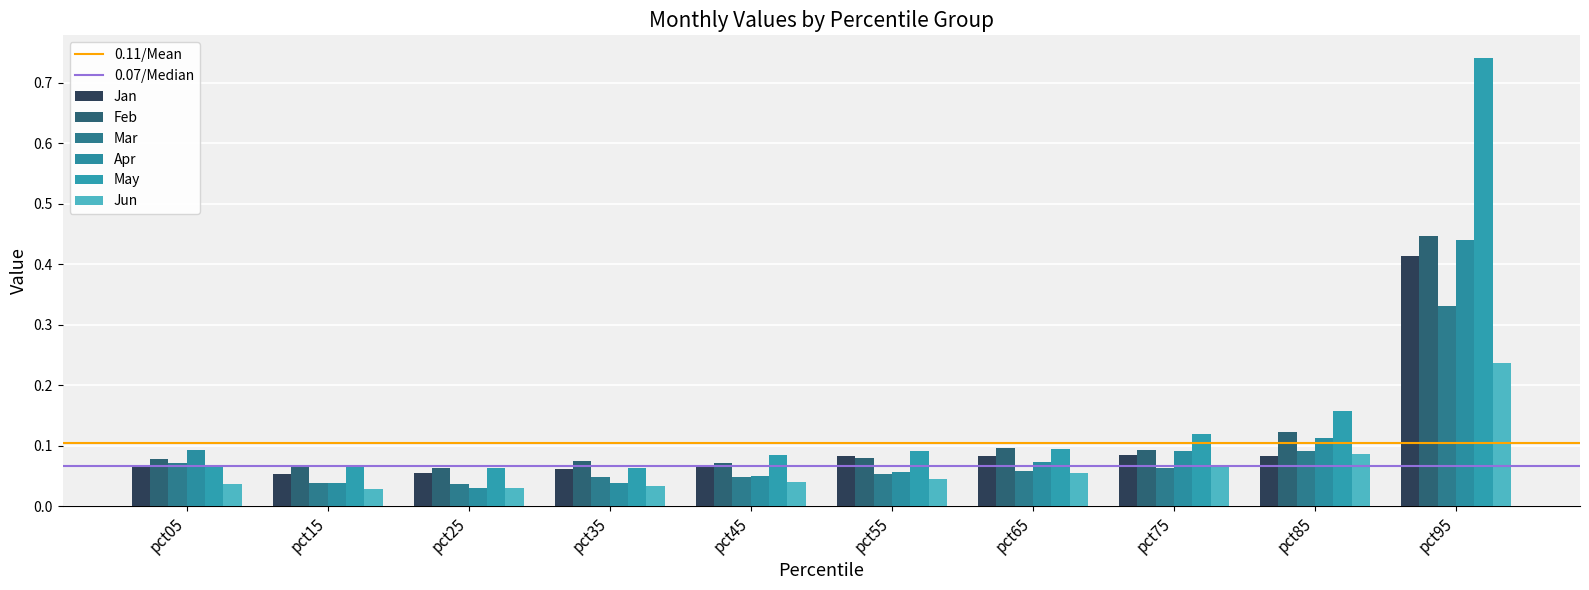

Which category has the highest value in the Apr series?

pct95